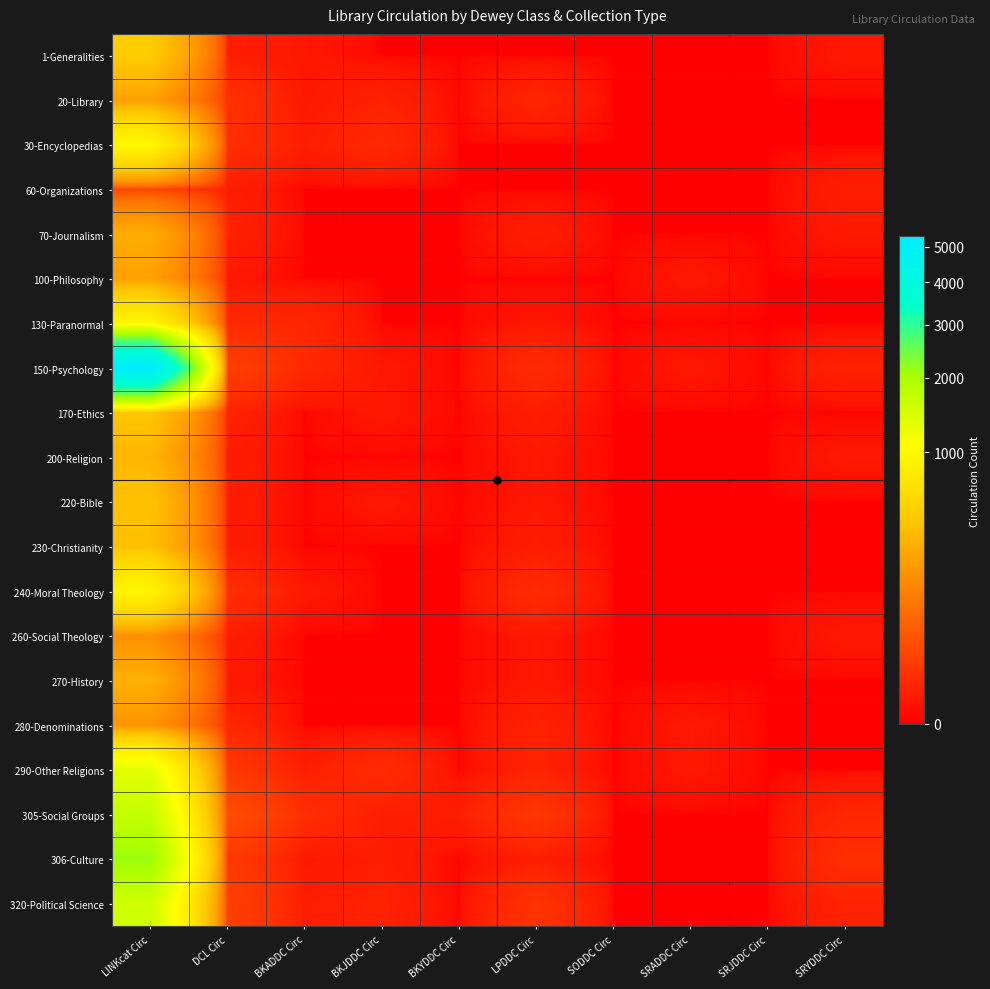

List the series in order of their peak value, highest first.

150-Psychology, 306-Culture, 305-Social Groups, 320-Political Science, 290-Other Religions, 30-Encyclopedias, 240-Moral Theology, 130-Paranormal, 1-Generalities, 170-Ethics, 220-Bible, 230-Christianity, 200-Religion, 270-History, 70-Journalism, 100-Philosophy, 20-Library, 280-Denominations, 260-Social Theology, 60-Organizations